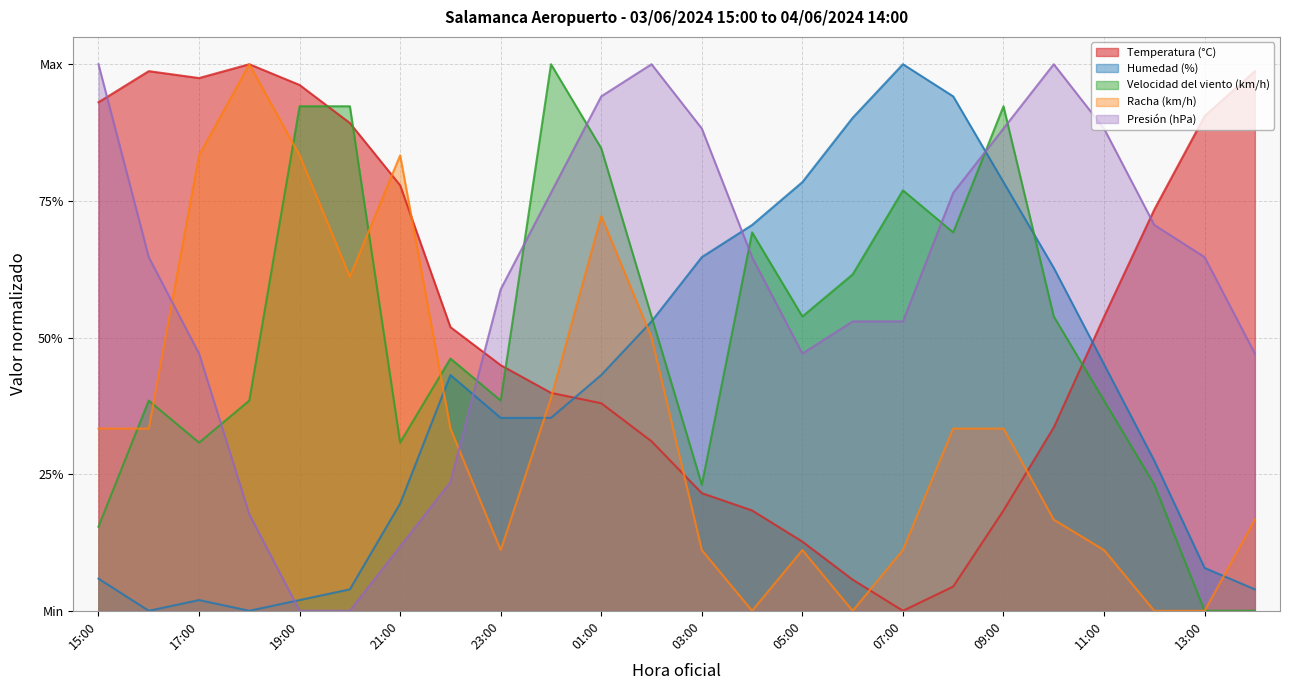

Count the number of data series in this chart.

5